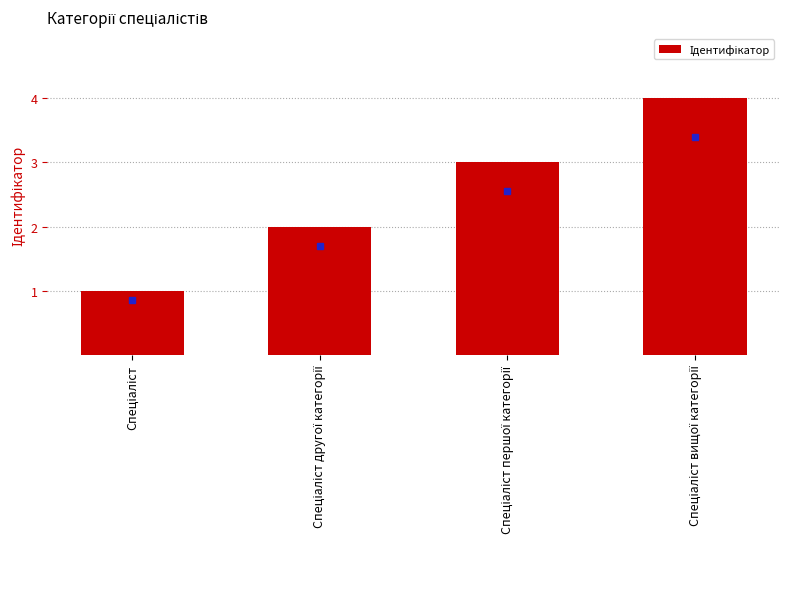

What is the sum of all values?

10